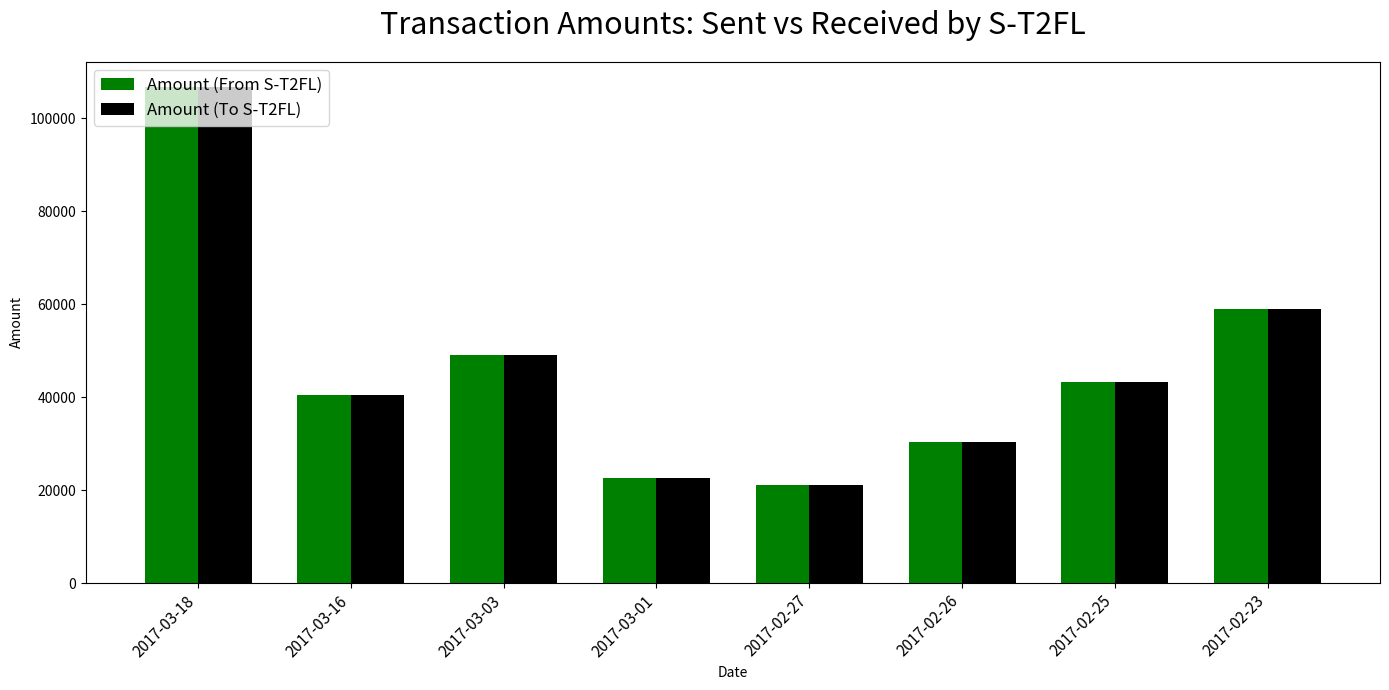

At which label does Amount (To S-T2FL) reach its minimum?

2017-02-27